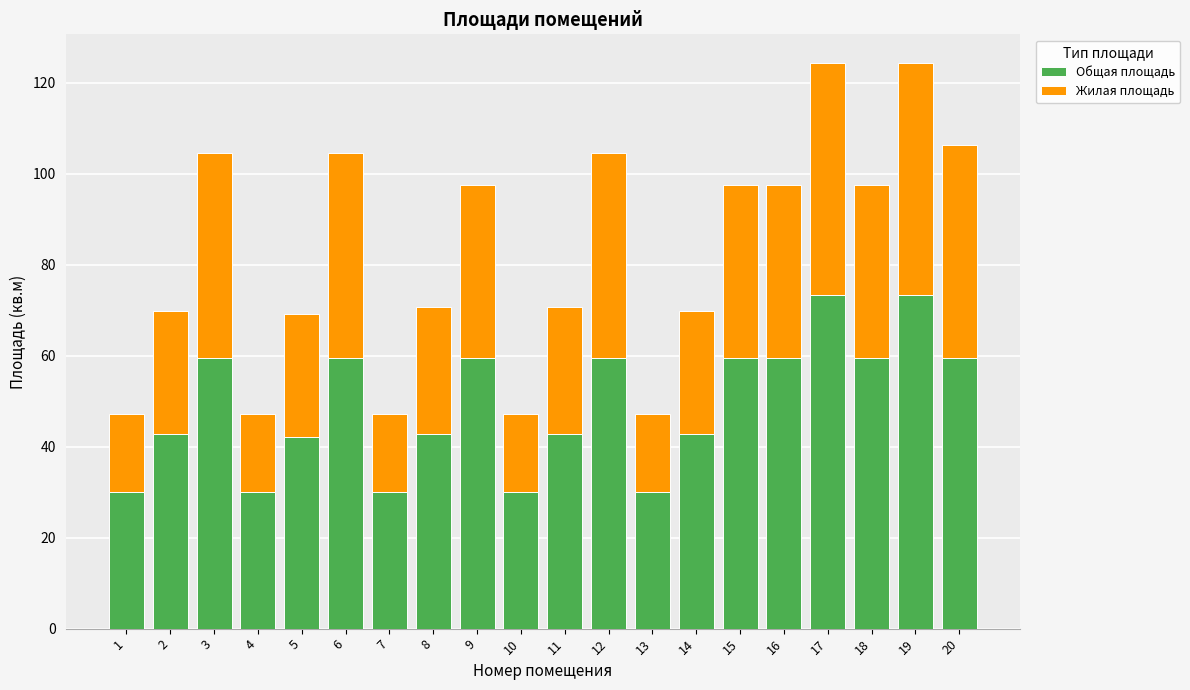

What is the total value across all series at 15?

97.4